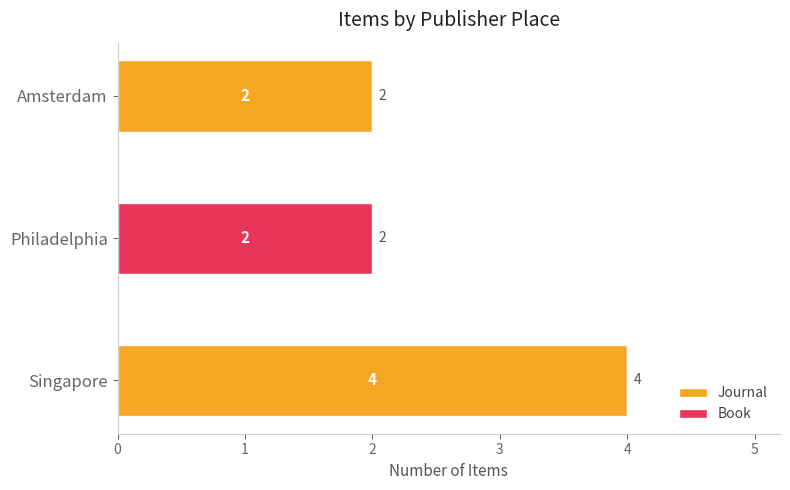

Is it true that Journal equals 4 at Singapore?

True